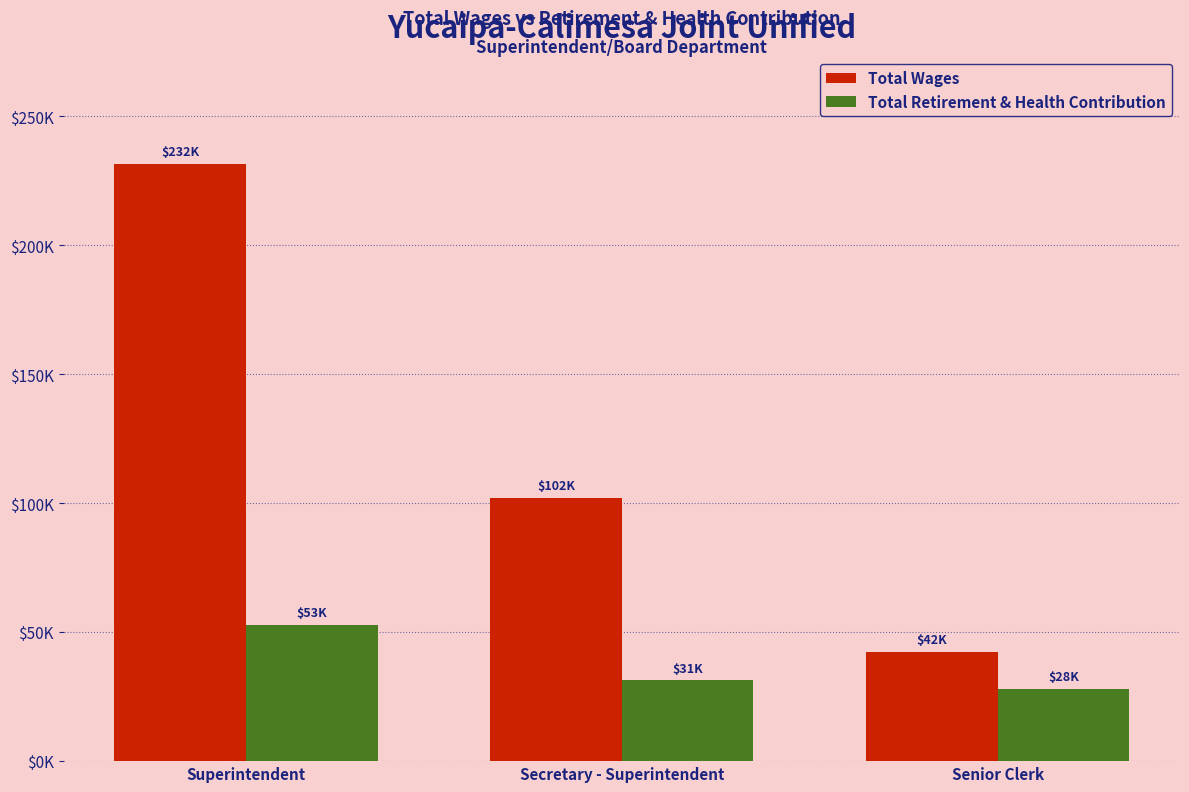

What is the difference between the highest and lowest values at Secretary - Superintendent?

70697